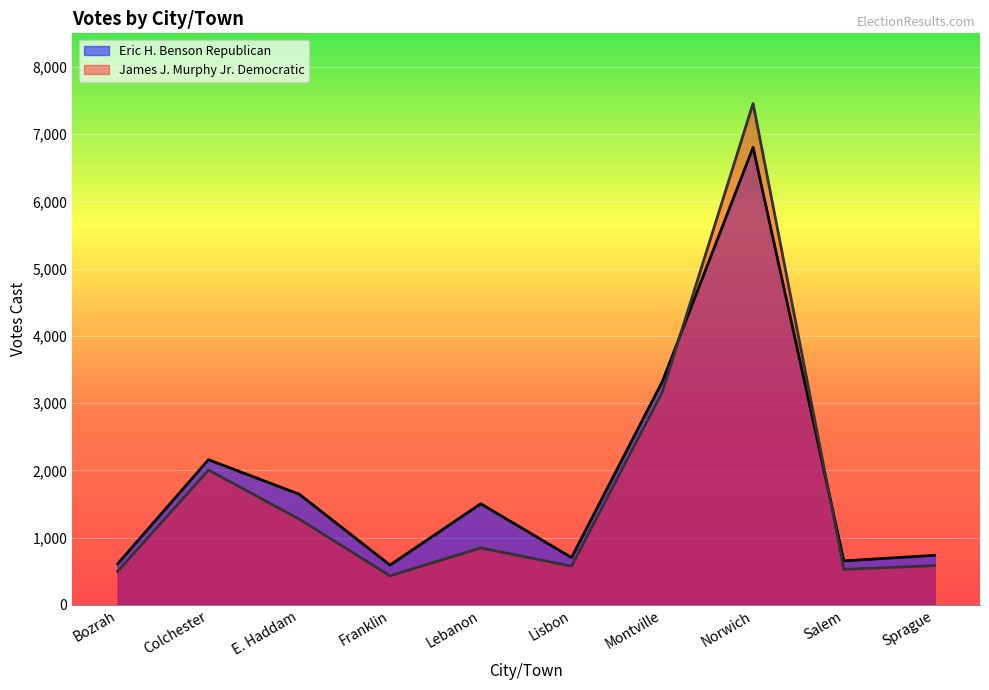

How many data points in Eric H. Benson Republican are above 1505?

4